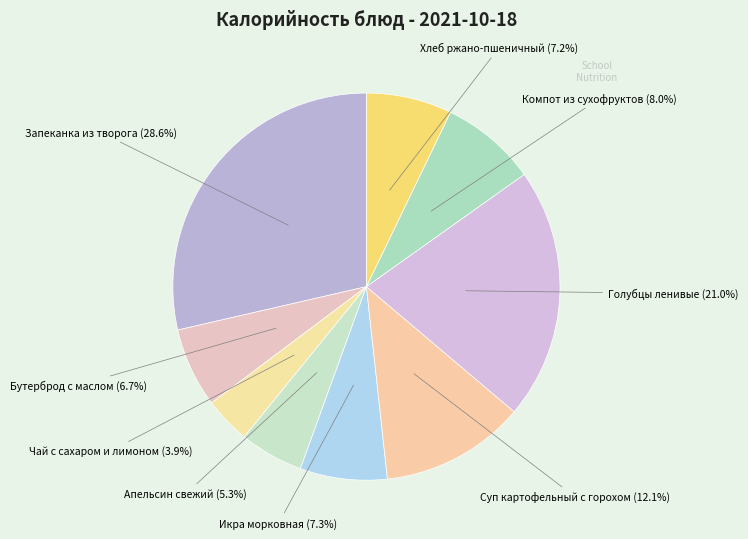

Is there a majority slice in this chart?

No